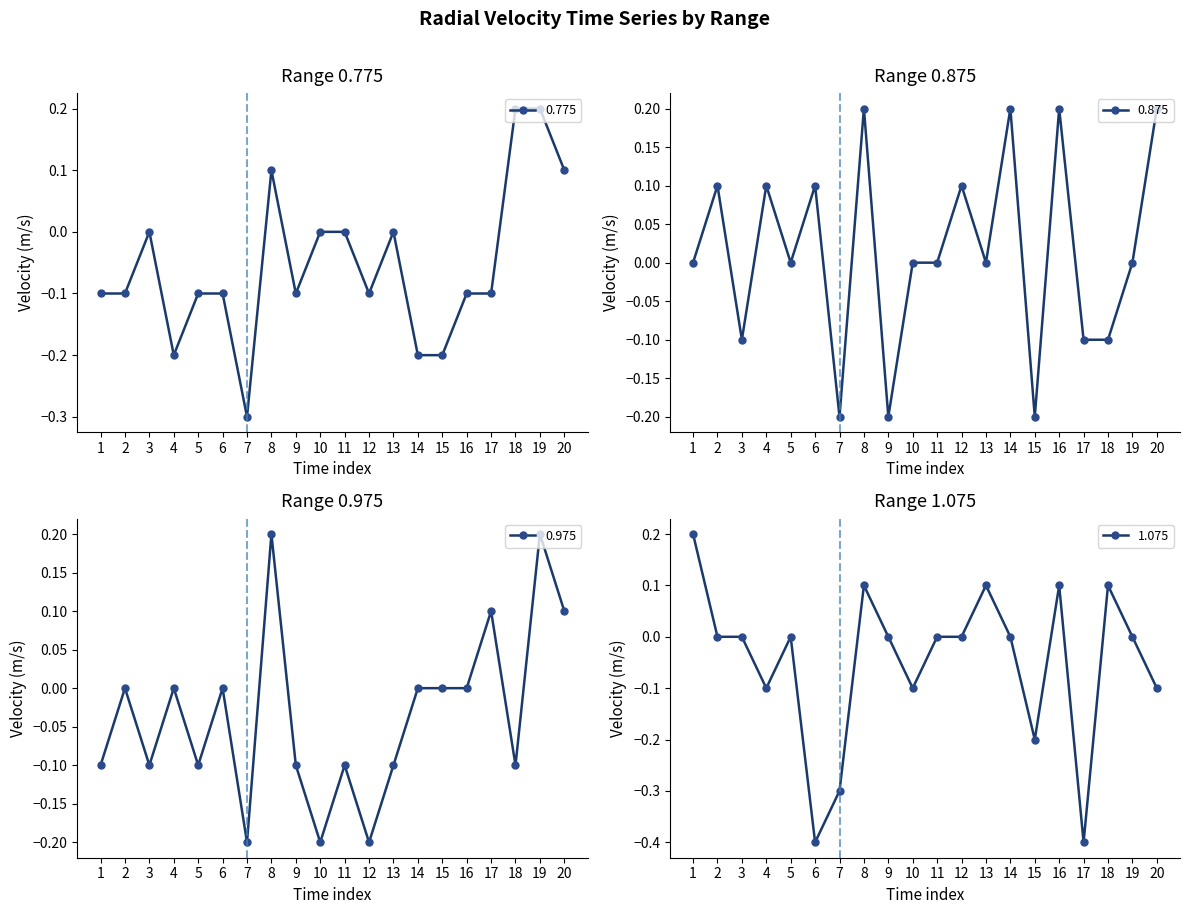

How many positive values does the 0.975 series have?

4